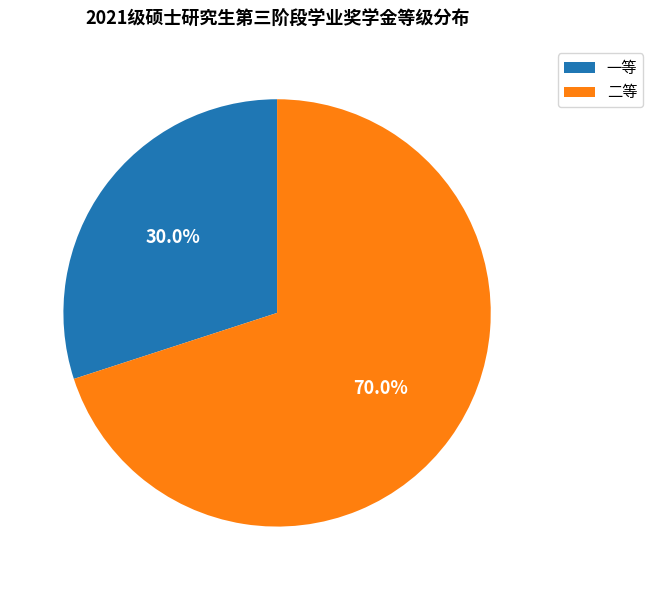

How many slices are in this pie chart?

2